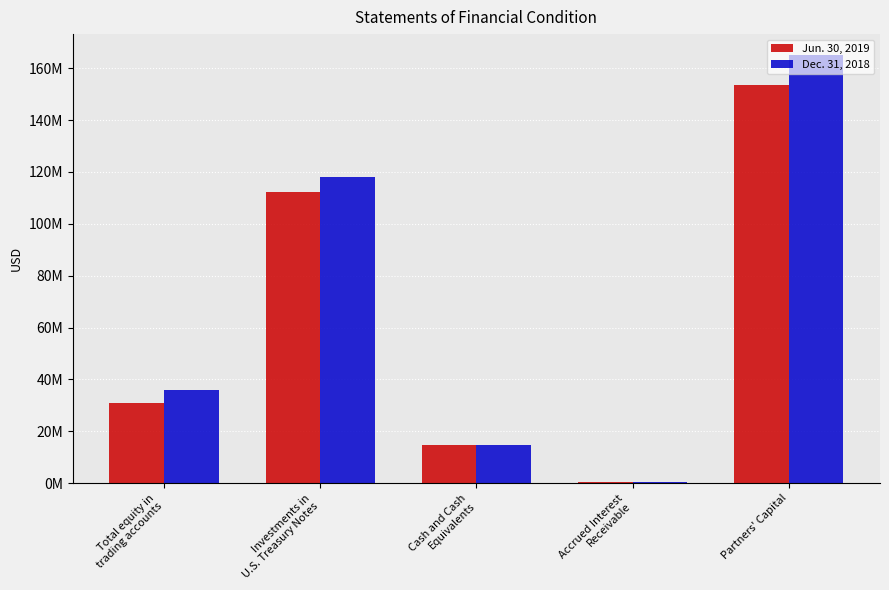

Is it true that Dec. 31, 2018 equals 117954423 at Investments in
U.S. Treasury Notes?

True